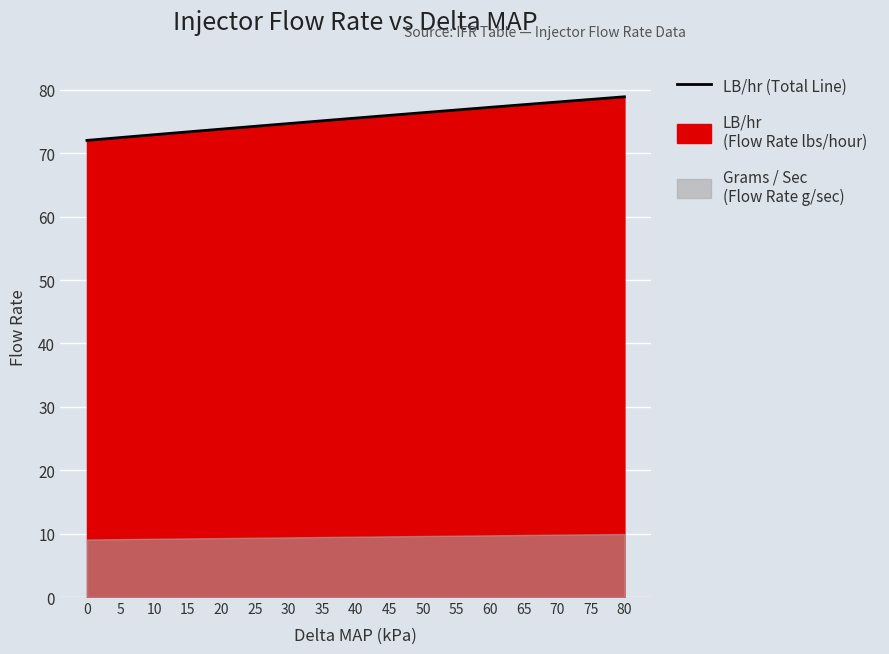

Reading left to right, what are all the values shown in this chart?

0=72.0	5=72.5	10=72.9	15=73.4	20=73.8	25=74.2	30=74.7	35=75.1	40=75.5	45=76.0	50=76.4	55=76.8	60=77.2	65=77.7	70=78.1	75=78.5	80=78.9